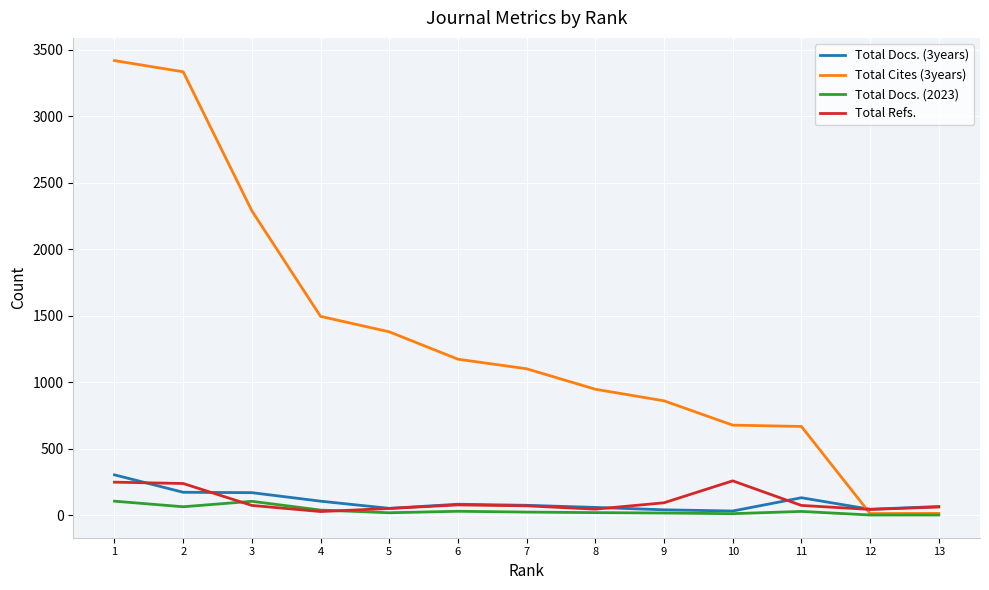

The Total Cites (3years) series shows 676 at 10. True or false?

True